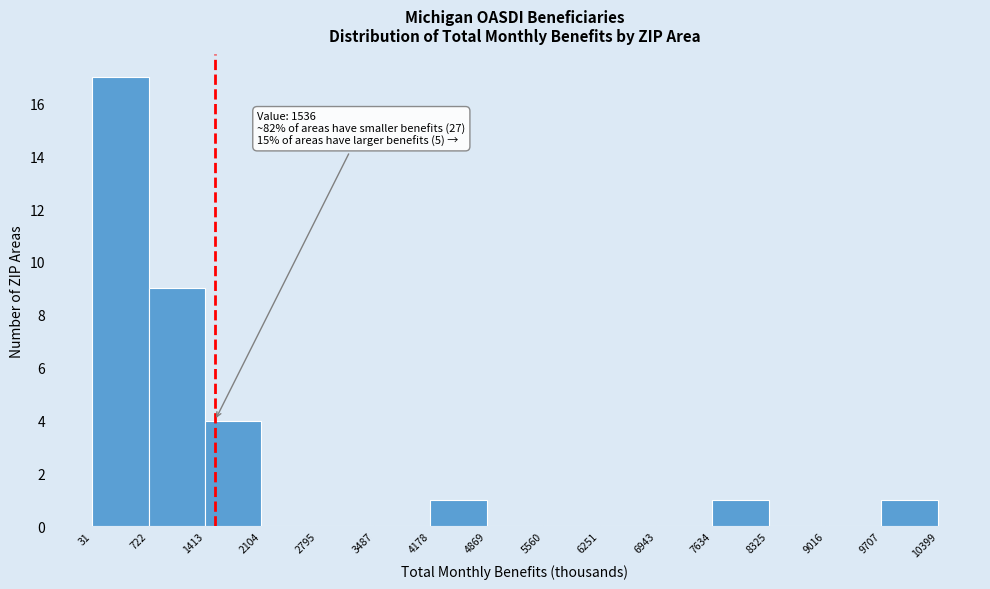

Which range on the x-axis has the tallest bar?

31 to 722